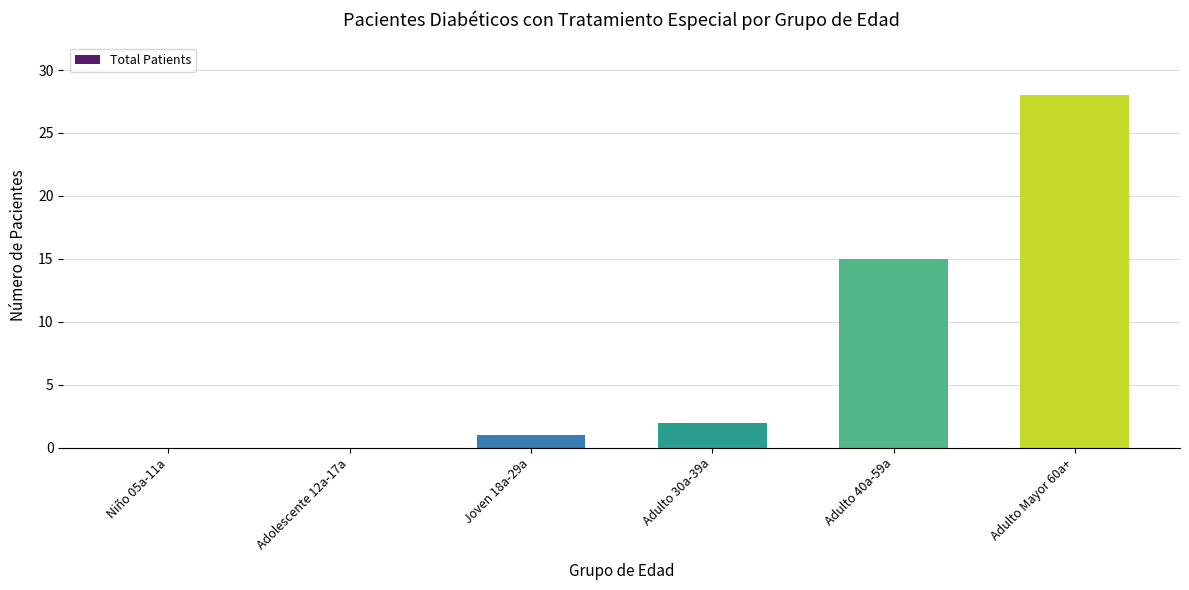

What is the average value?

8